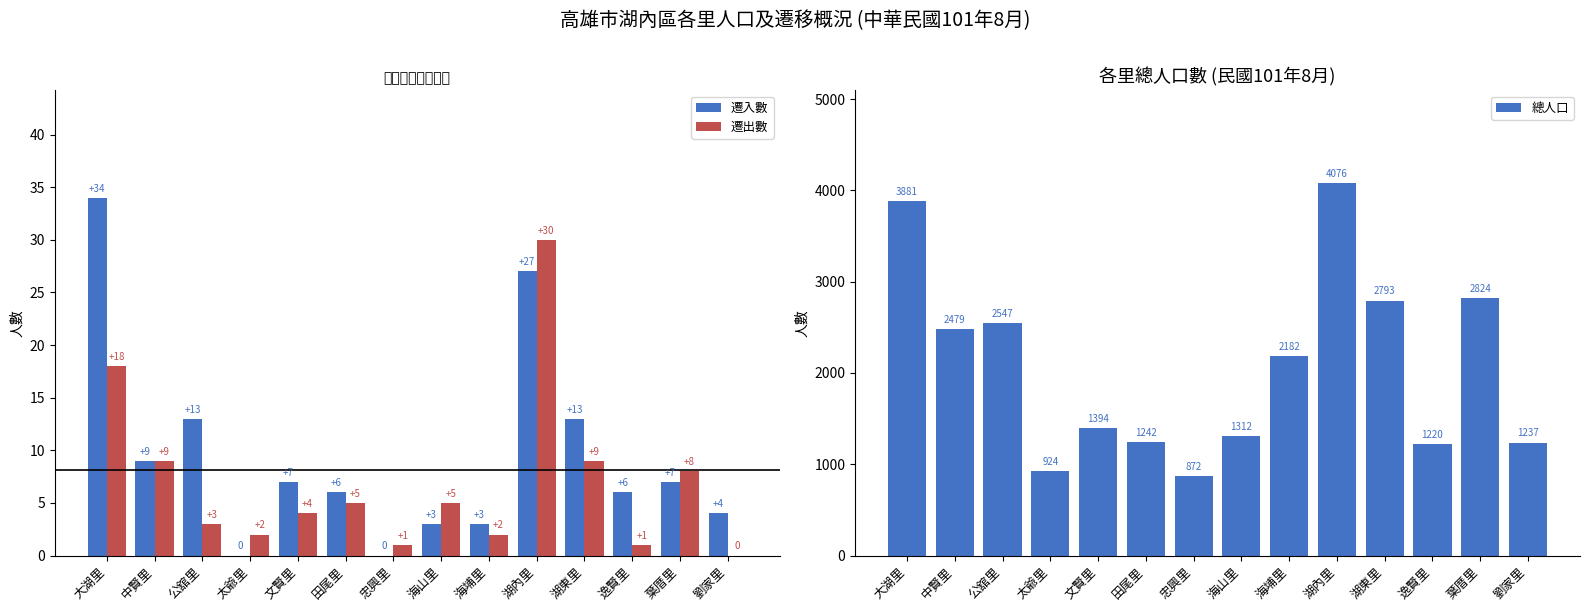

What is the highest value of the 遷入數 series?

34